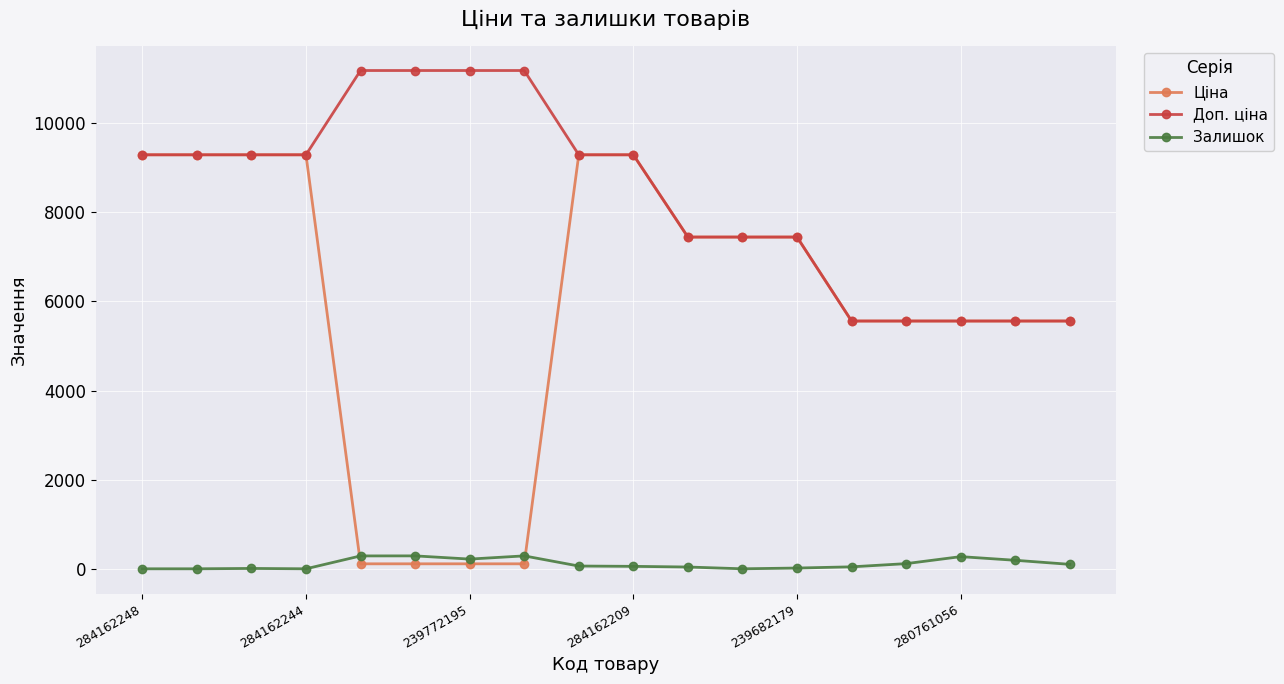

What is the maximum value for Доп. ціна?

11182.0